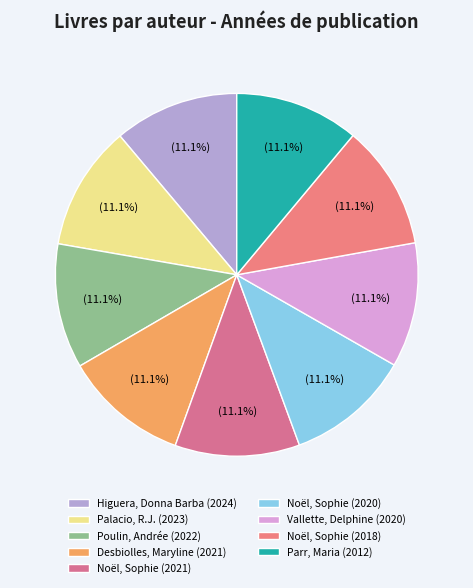

Rank the categories by value from highest to lowest.

Higuera, Donna Barba (2024), Palacio, R.J. (2023), Poulin, Andrée (2022), Desbiolles, Maryline (2021), Noël, Sophie (2021), Noël, Sophie (2020), Vallette, Delphine (2020), Noël, Sophie (2018), Parr, Maria (2012)